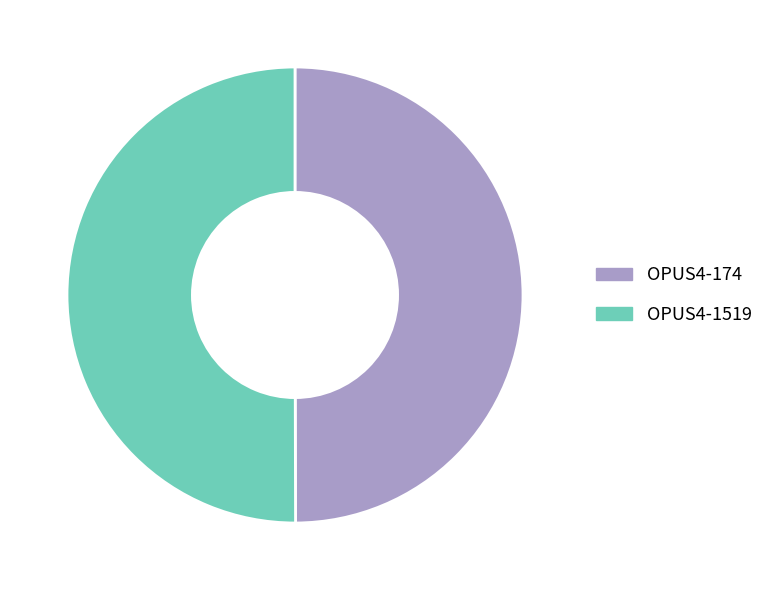

Is the sum of OPUS4-174 and OPUS4-1519 greater than half?

Yes